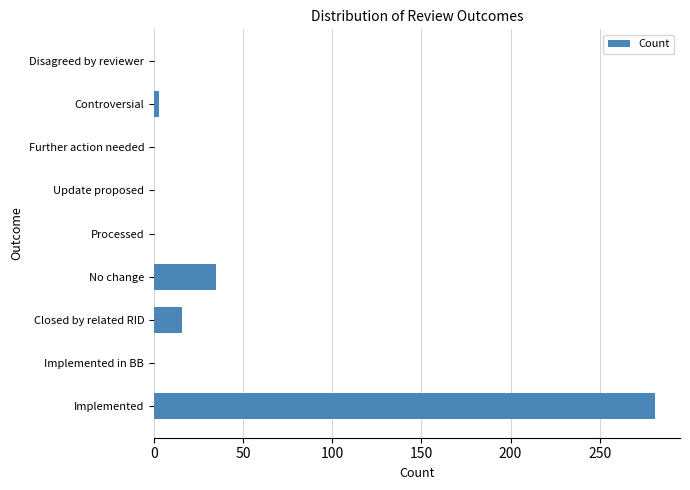

Reading bottom to top, transcribe all the data shown in this chart.

Implemented=281	Implemented in BB=0	Closed by related RID=16	No change=35	Processed=0	Update proposed=0	Further action needed=0	Controversial=3	Disagreed by reviewer=0